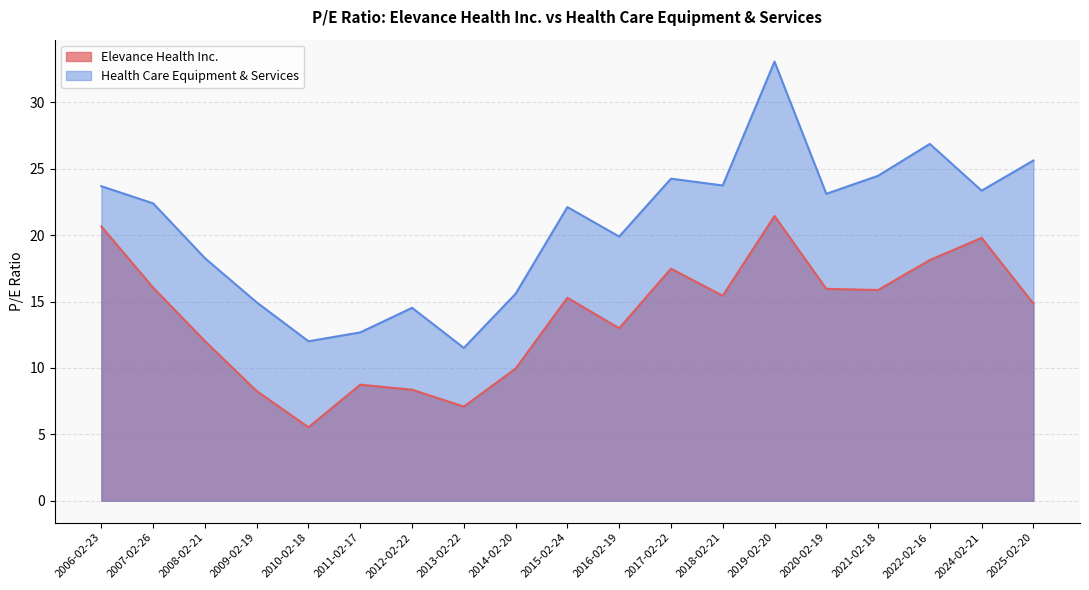

Where does the Health Care Equipment & Services series first go above 22?

2006-02-23